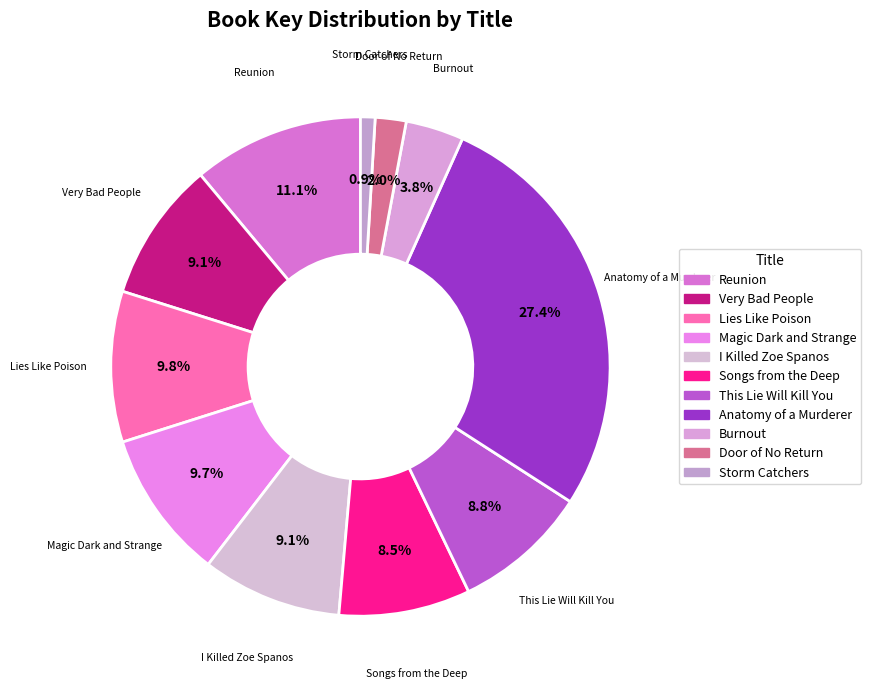

To the nearest percent, what portion does Anatomy of a Murderer represent?

27%